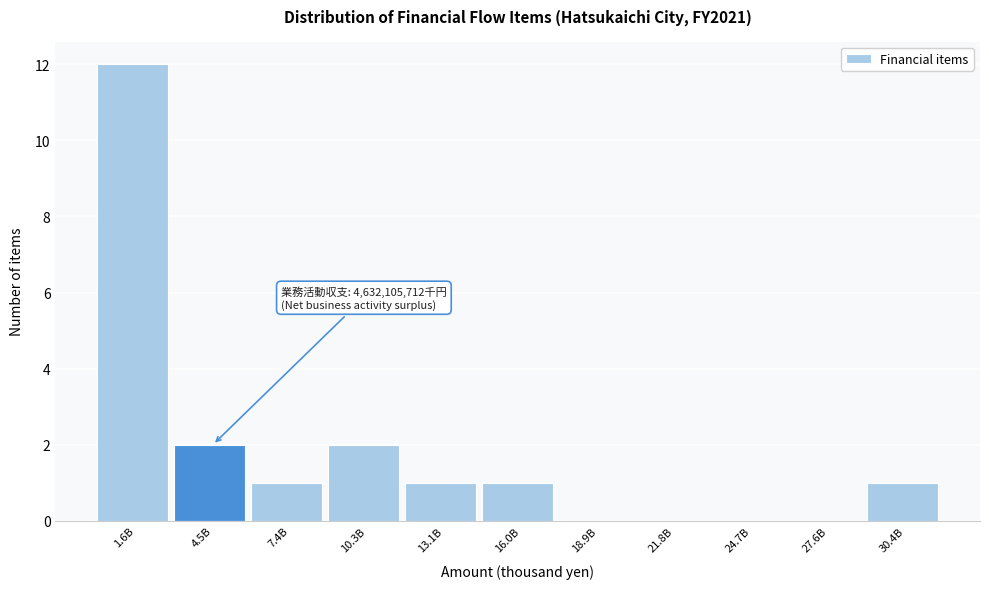

Reading left to right, what are all the values shown in this chart?

1.6B=12	4.5B=2	7.4B=1	10.3B=2	13.1B=1	16.0B=1	18.9B=0	21.8B=0	24.7B=0	27.6B=0	30.4B=1